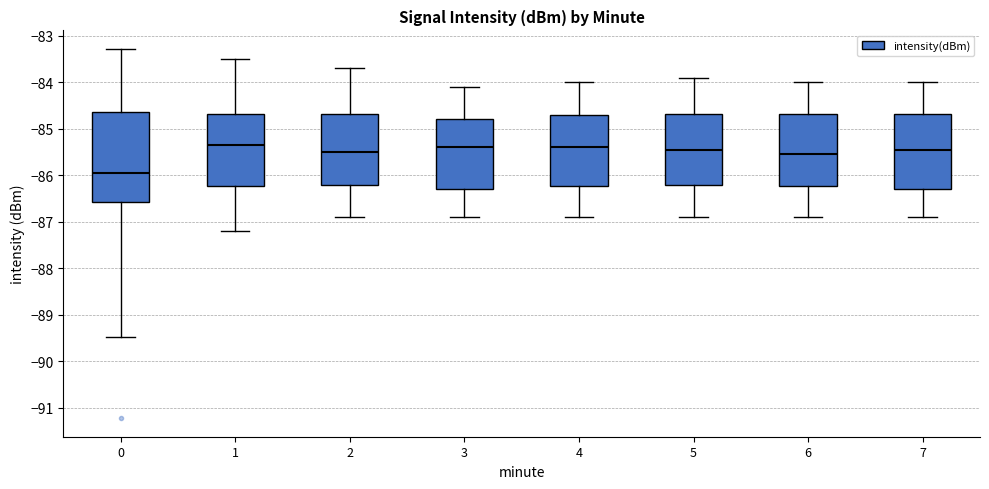

Reading left to right, transcribe this box plot: for each box, give where its median line is, the range the box spans, and where its two whiskers end, as read against the y-axis. The values are not printed on the chart, so give them approximately, as read against the axis.

0: median -85.9, box -86.6 to -84.6, whiskers -89.5 to -83.3
1: median -85.3, box -86.2 to -84.7, whiskers -87.2 to -83.5
2: median -85.5, box -86.2 to -84.7, whiskers -86.9 to -83.7
3: median -85.4, box -86.3 to -84.8, whiskers -86.9 to -84.1
4: median -85.4, box -86.2 to -84.7, whiskers -86.9 to -84.0
5: median -85.4, box -86.2 to -84.7, whiskers -86.9 to -83.9
6: median -85.5, box -86.2 to -84.7, whiskers -86.9 to -84.0
7: median -85.4, box -86.3 to -84.7, whiskers -86.9 to -84.0